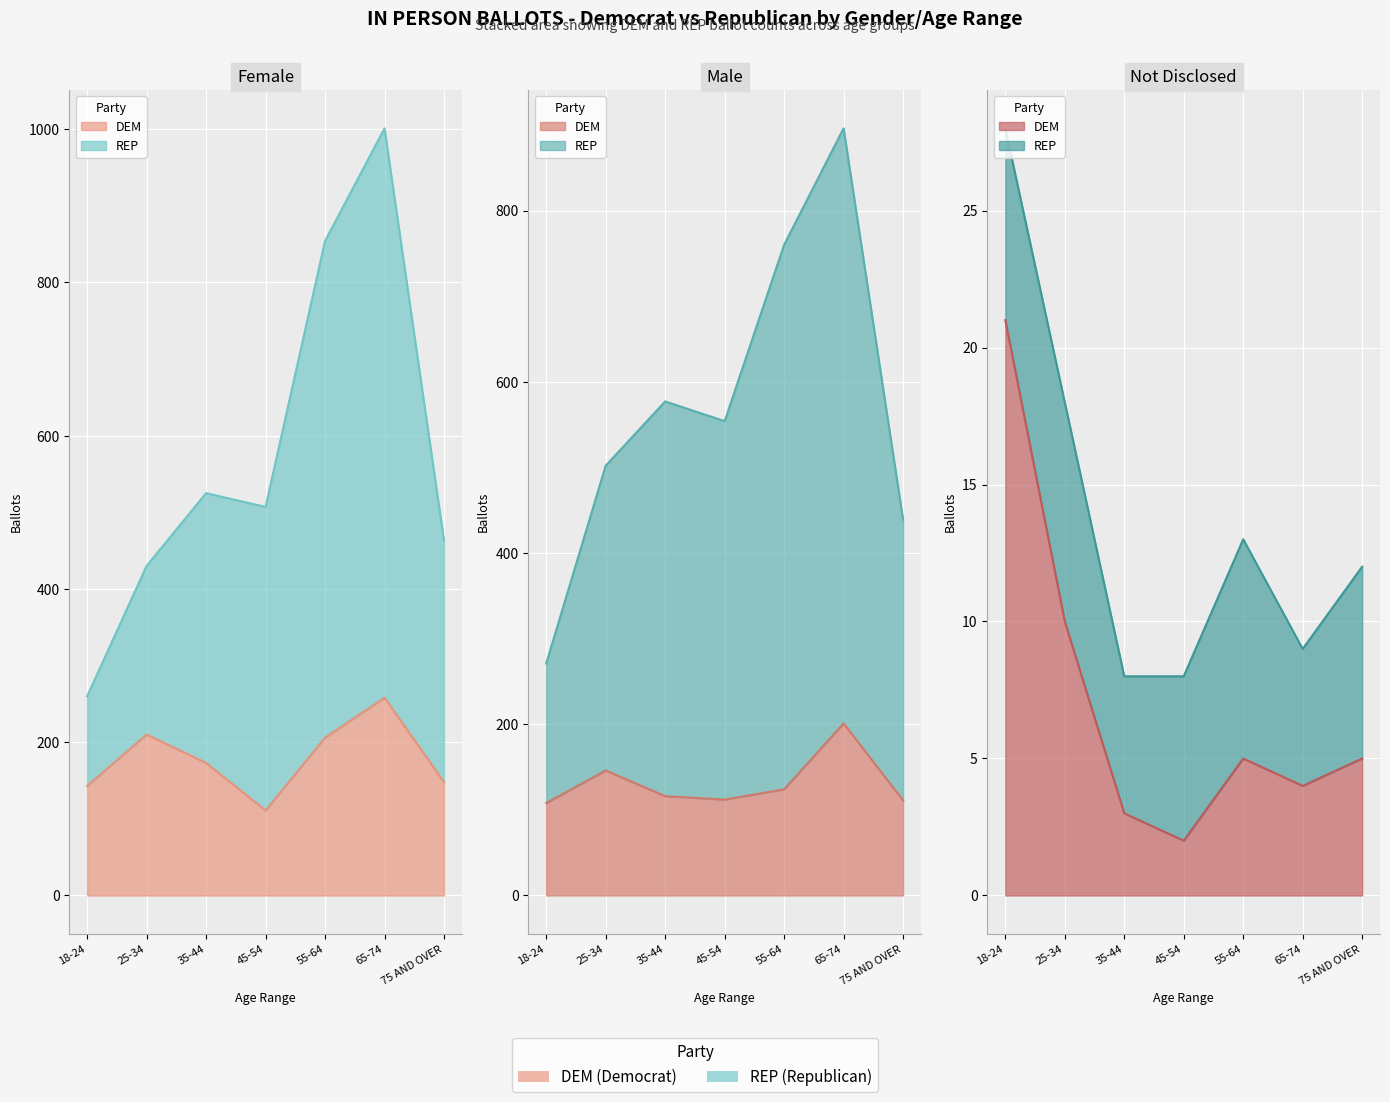

What is the sum of the Female DEM values at 18-24 and 75 AND OVER?

291